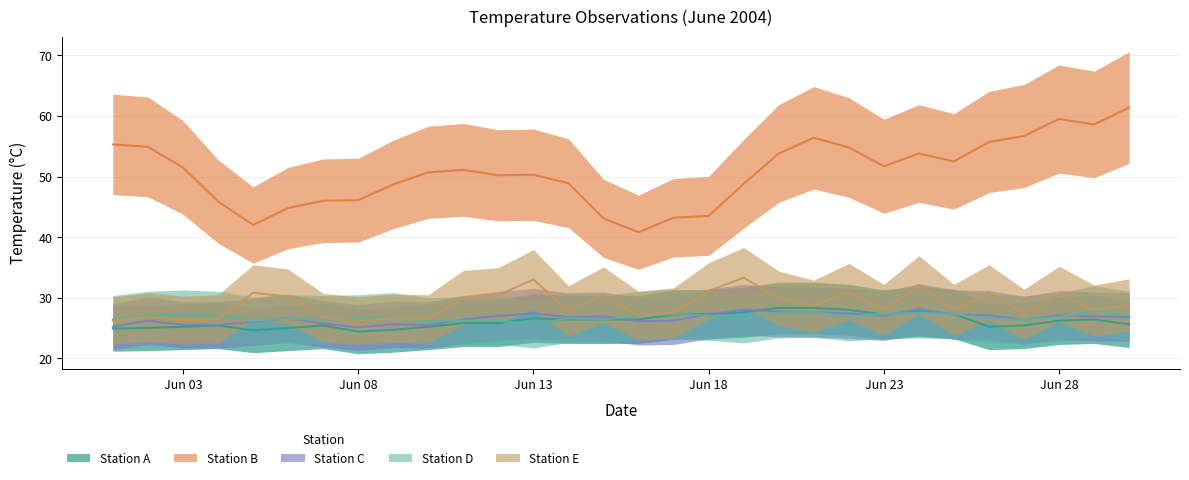

True or false: Station B has more than 1 points higher than both neighbors.

True